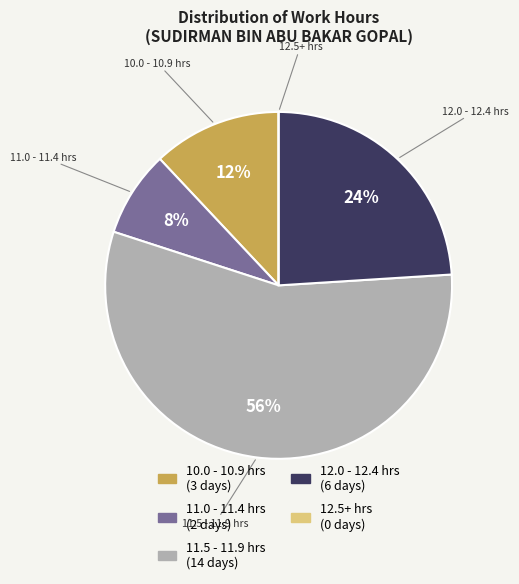

To the nearest percent, what percentage of the pie is 10.0 - 10.9 hrs?

12%